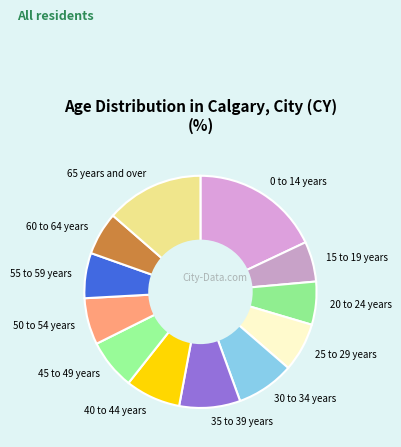

Count the number of slices in the pie.

12